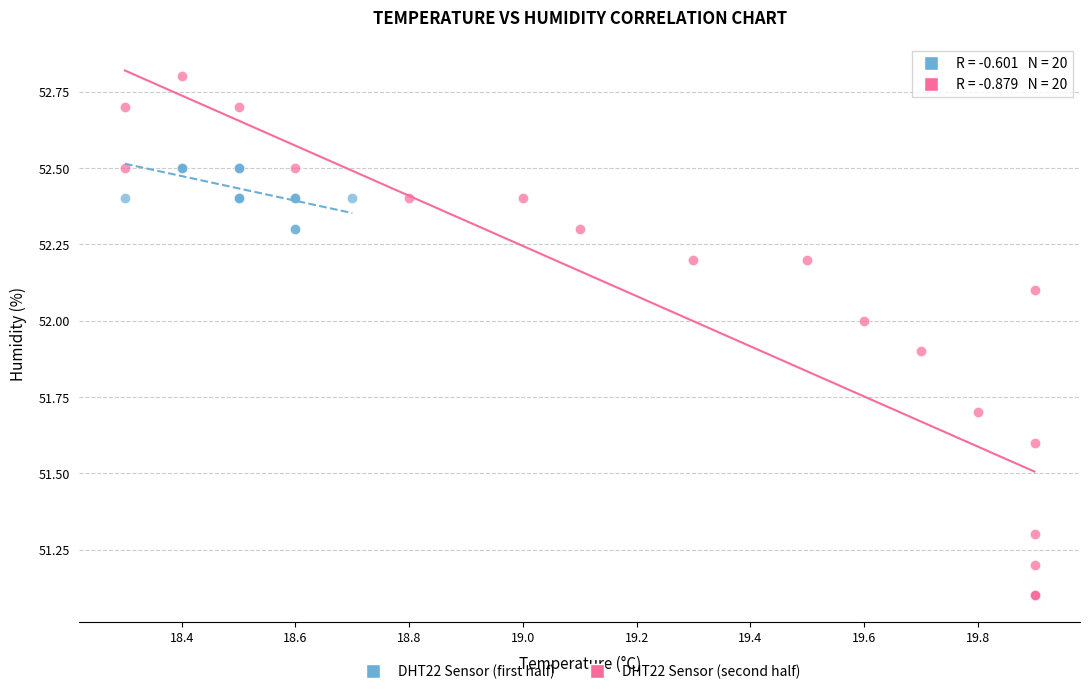

Which series reaches the minimum Y coordinate?

DHT22 Sensor (second half)